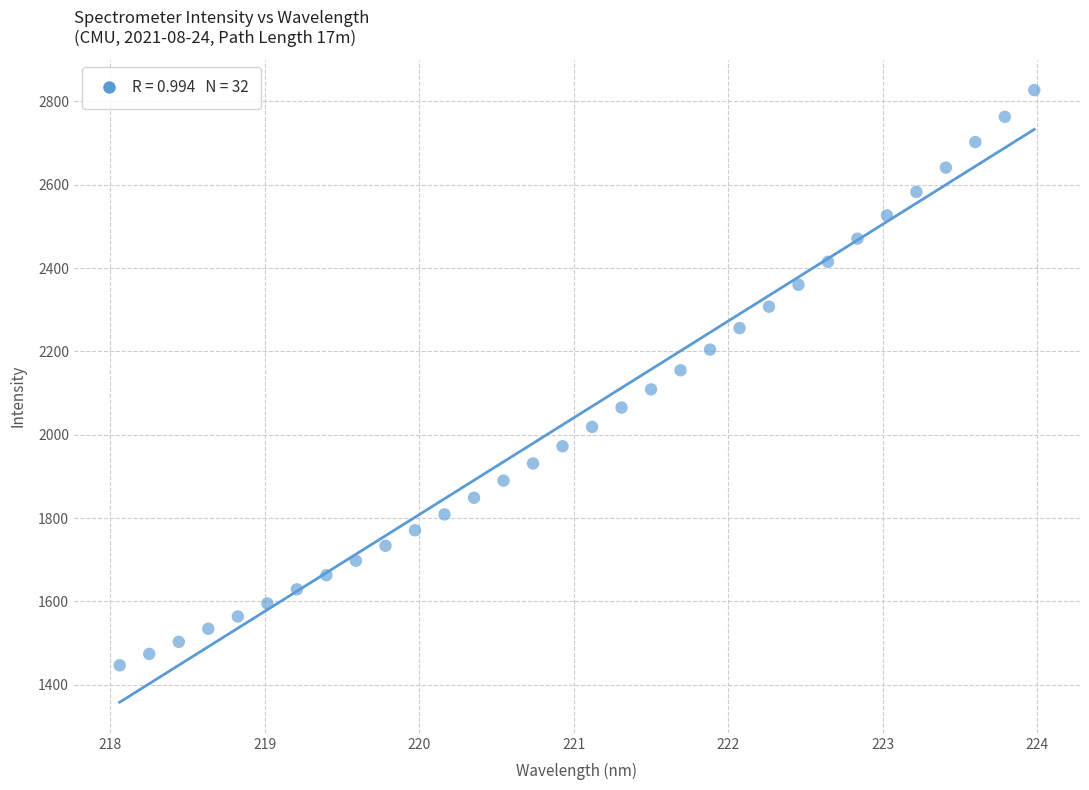

What is the range of Y values (max minus min)?

1380.1